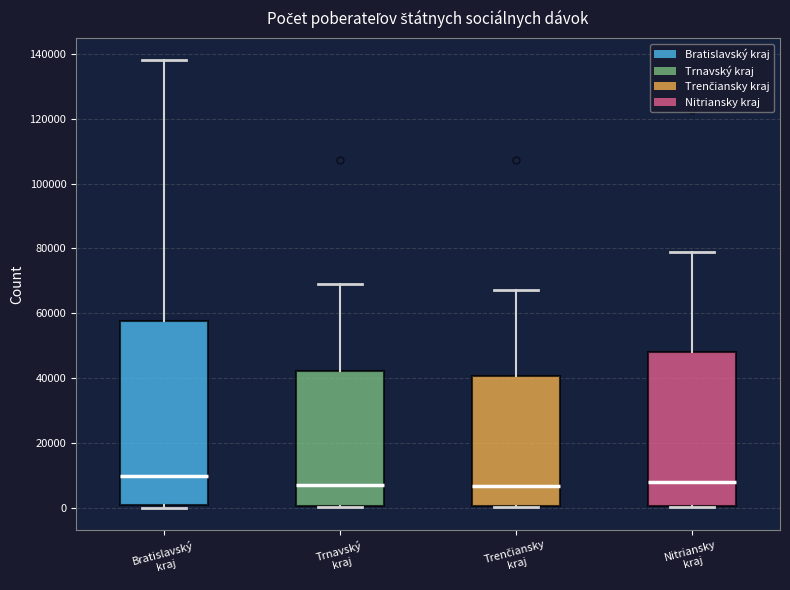

Reading left to right, read every box against the y-axis: the position of its median line, the range the box covers, and the ends of its whiskers. The values are not printed on the chart, so give them approximately, as read against the axis.

Bratislavský kraj: median 10000, box 0 to 58000, whiskers 0 (just below the box's lower edge) to 138000
Trnavský kraj: median 6000, box 0 to 42000, whiskers 0 to 68000
Trenčiansky kraj: median 6000, box 0 to 40000, whiskers 0 to 68000
Nitriansky kraj: median 8000, box 0 to 48000, whiskers 0 to 78000